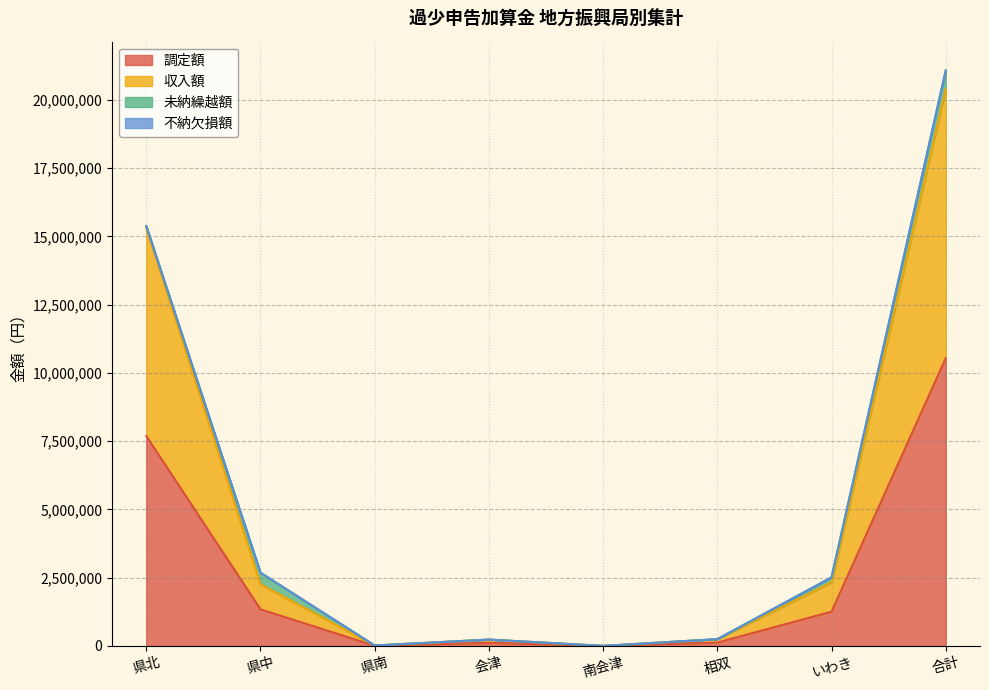

True or false: 収入額 and 調定額 cross at least once.

False